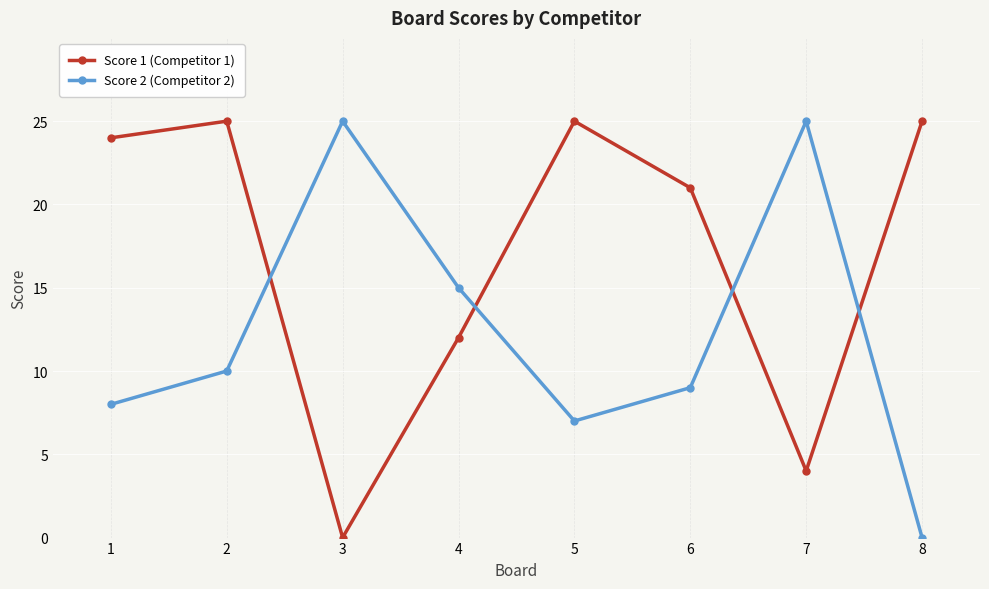

True or false: Score 2 (Competitor 2) has more than 1 points higher than both neighbors.

True